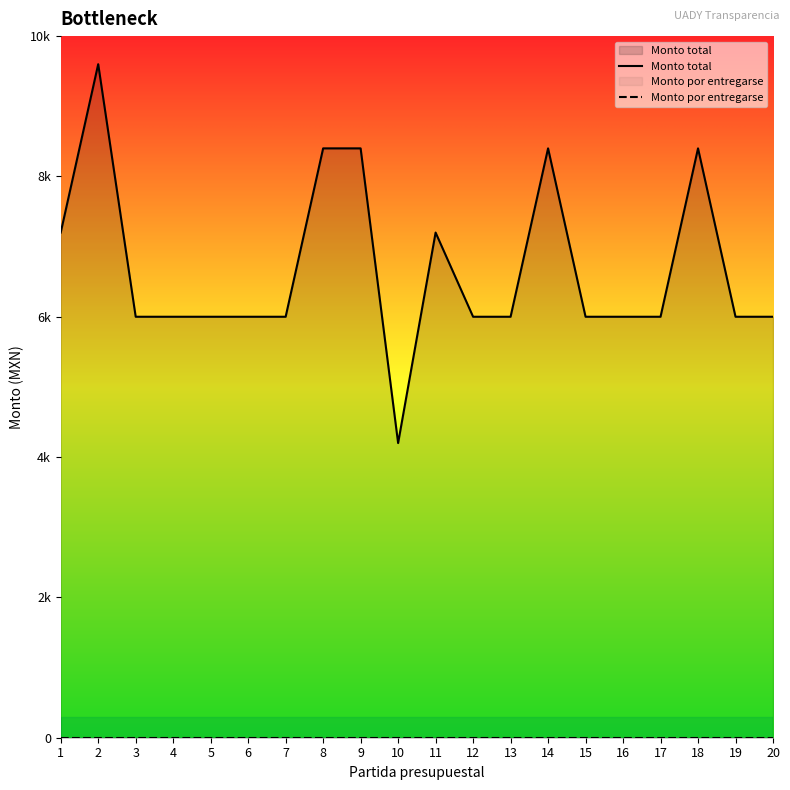

Where is the first local maximum for Monto total?

2